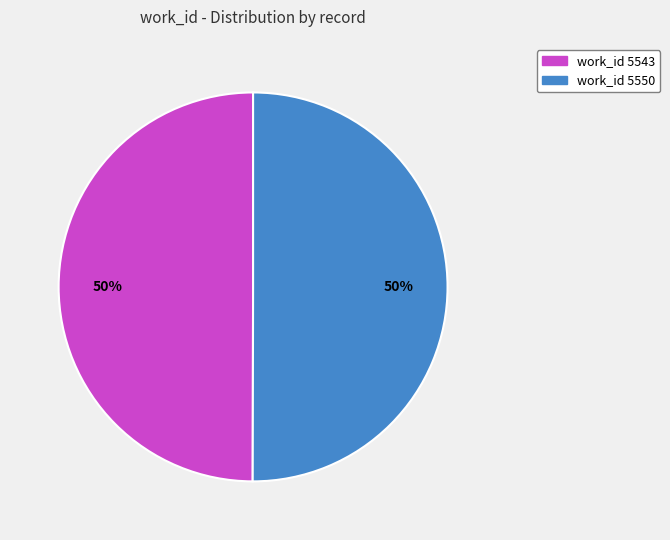

What percentage is the work_id 5550 slice, to the nearest percent?

50%